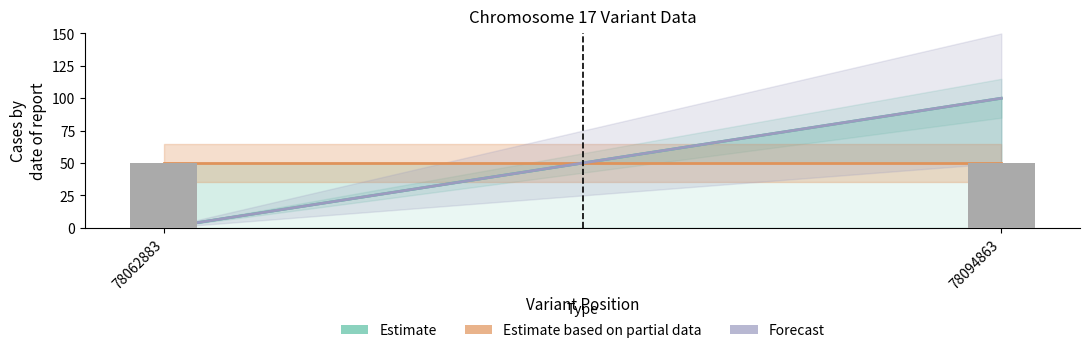

Is it true that Estimate based on partial data equals 13 at 78094863?

False